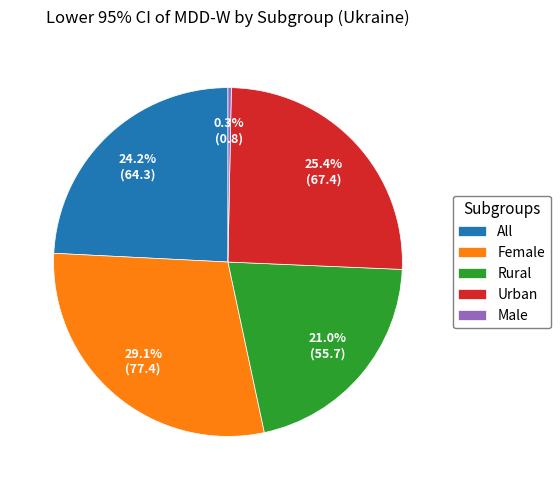

What is the total percentage of All and Male?

24.5%